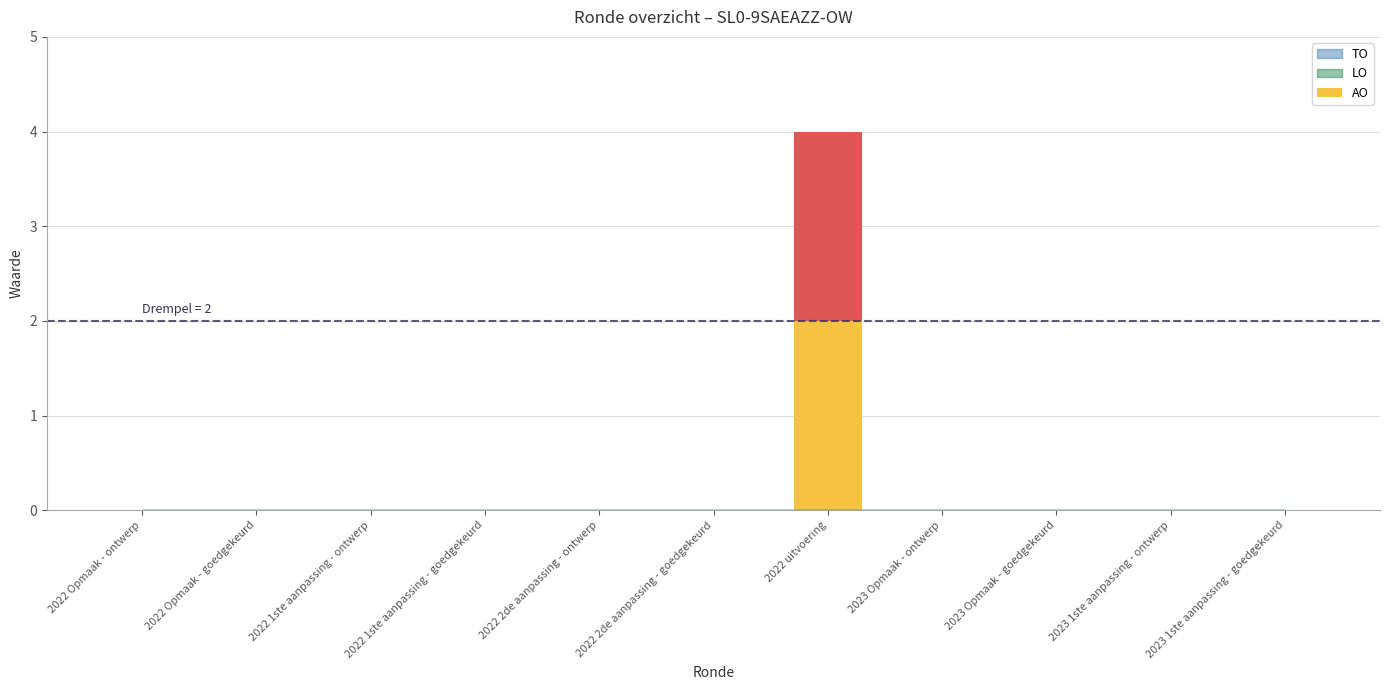

At how many categories does at least one series exceed 3?

1